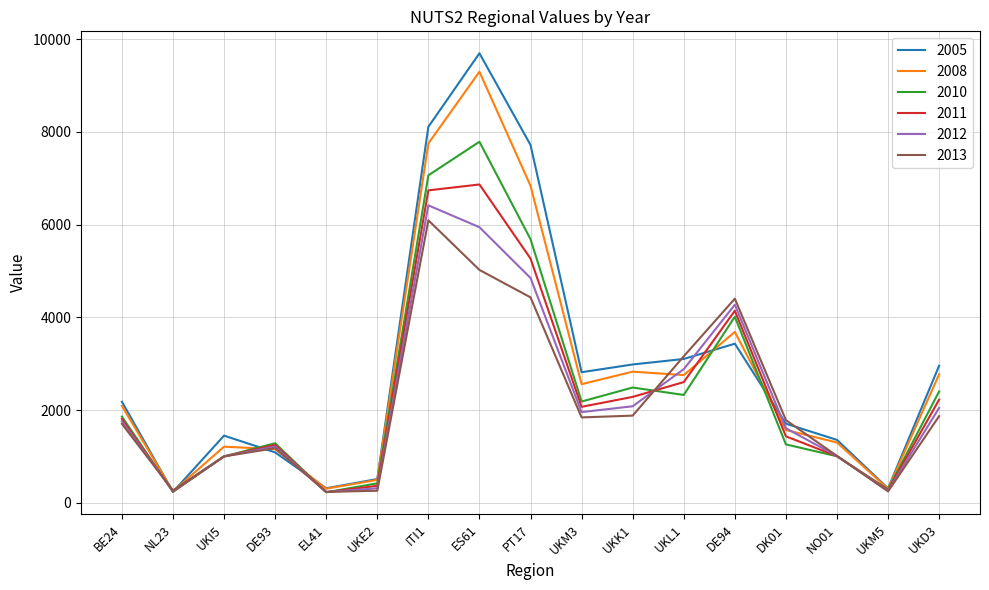

What is the difference between the highest and lowest values at UKE2?

252